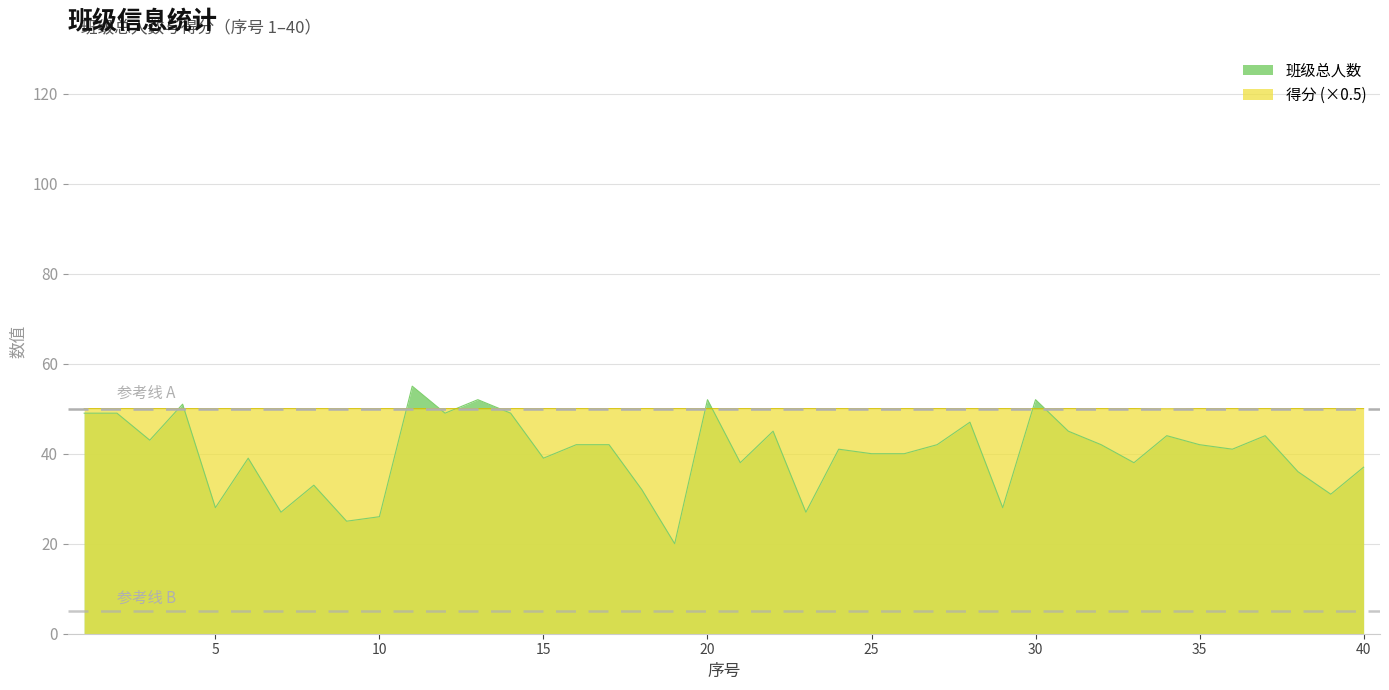

Reading right to left, extract all data points from this chart.

班级总人数: 37.0	31.0	36.0	44.0	41.0	42.0	44.0	38.0	42.0	45.0	52.0	28.0	47.0	42.0	40.0	40.0	41.0	27.0	45.0	38.0	52.0	20.0	32.0	42.0	42.0	39.0	49.0	52.0	49.0	55.0	26.0	25.0	33.0	27.0	39.0	28.0	51.0	43.0	49.0	49.0
得分: 50.0	50.0	50.0	50.0	50.0	50.0	50.0	50.0	50.0	50.0	50.0	50.0	50.0	50.0	50.0	50.0	50.0	50.0	50.0	50.0	50.0	50.0	50.0	50.0	50.0	50.0	50.0	50.0	50.0	50.0	50.0	50.0	50.0	50.0	50.0	50.0	50.0	50.0	50.0	50.0